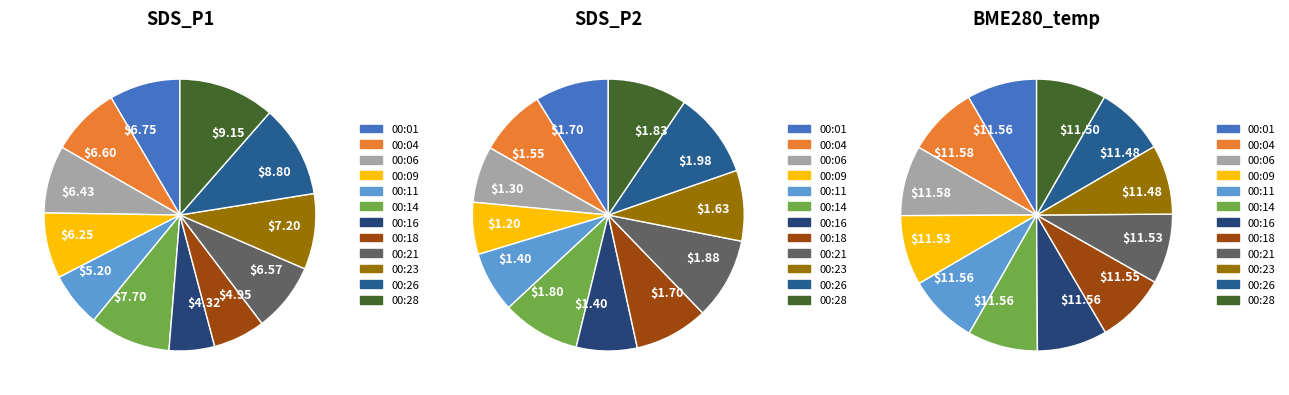

Combined, what portion of the pie is 00:09 and 00:23?

16.8%